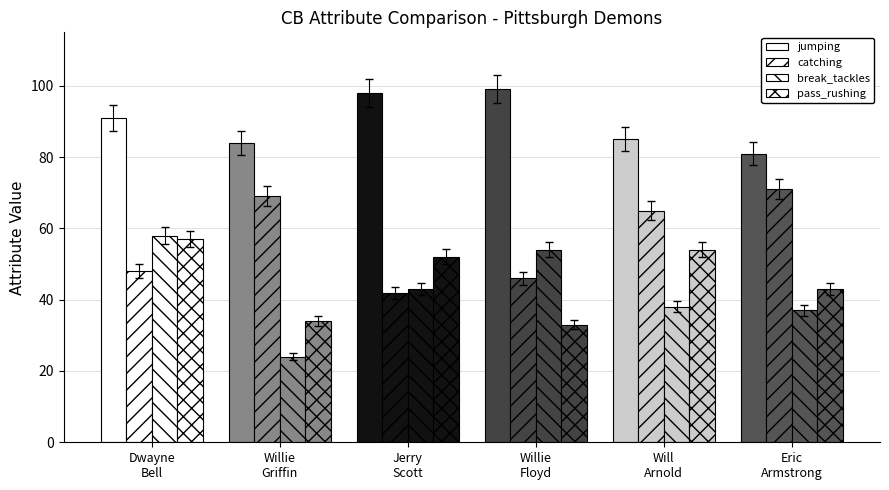

Which series changed the most between Willie
Floyd and Will
Arnold?

pass_rushing